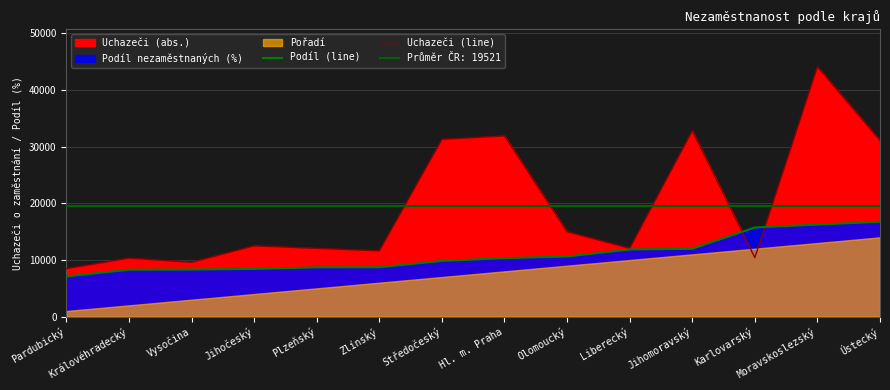

What is the difference between the second highest and second lowest values in the Uchazeči (line) series?

23201.0